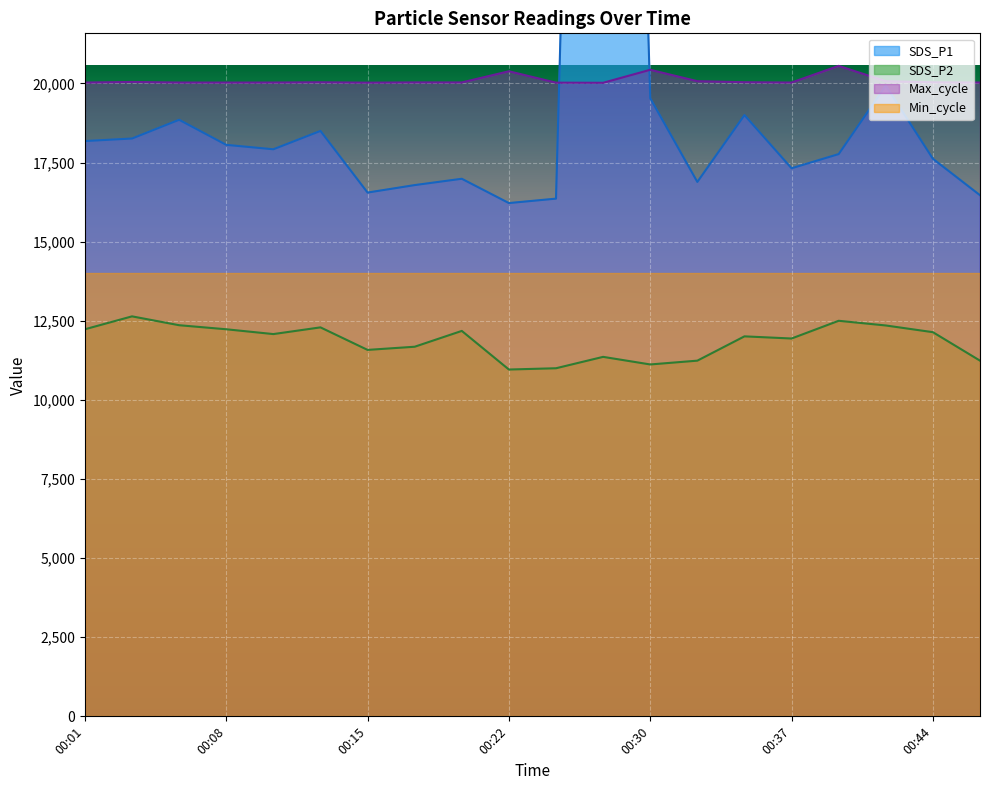

Reading left to right, extract all data points from this chart.

SDS_P1: 18180.0	18260.0	18852.0	18060.0	17920.0	18500.0	16552.0	16788.0	16988.0	16220.0	16360.0	70680.0	19532.0	16888.0	19000.0	17320.0	17768.0	19932.0	17620.0	16468.0
SDS_P2: 12232.0	12640.0	12360.0	12232.0	12080.0	12292.0	11580.0	11680.0	12180.0	10960.0	11000.0	11360.0	11120.0	11240.0	12008.0	11940.0	12500.0	12352.0	12140.0	11240.0
Max_cycle: 20029.0	20047.0	20029.0	20028.0	20029.0	20037.0	20025.0	20033.0	20032.0	20385.0	20025.0	20021.0	20432.0	20072.0	20039.0	20029.0	20556.0	20070.0	20037.0	20029.0